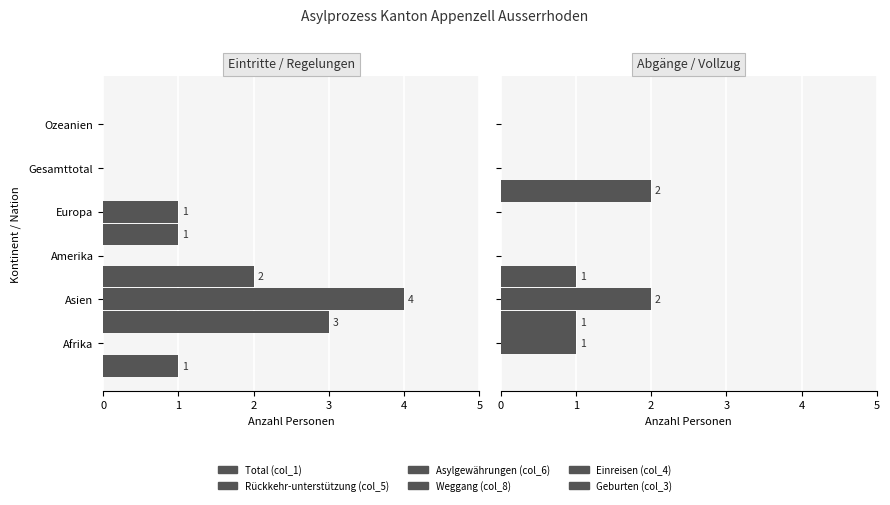

Is it true that Rückkehr-unterstützung (col_5) equals 6 at Asien?

False